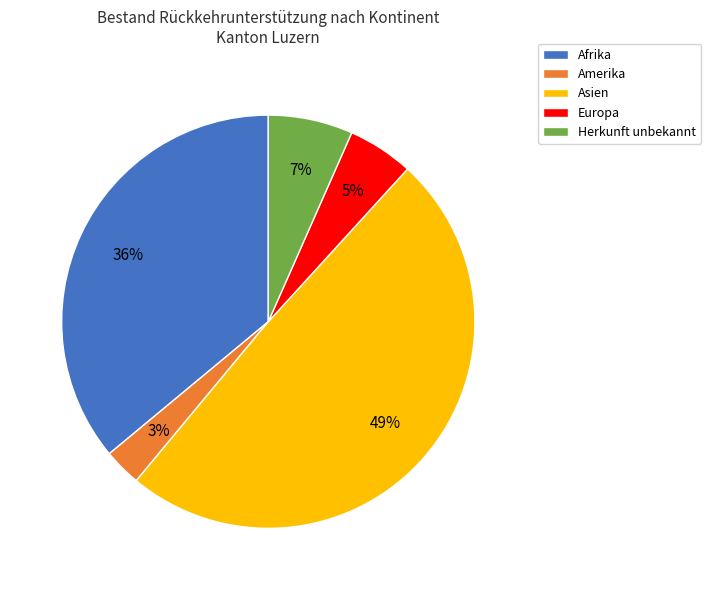

To the nearest percent, what portion does Afrika represent?

36%